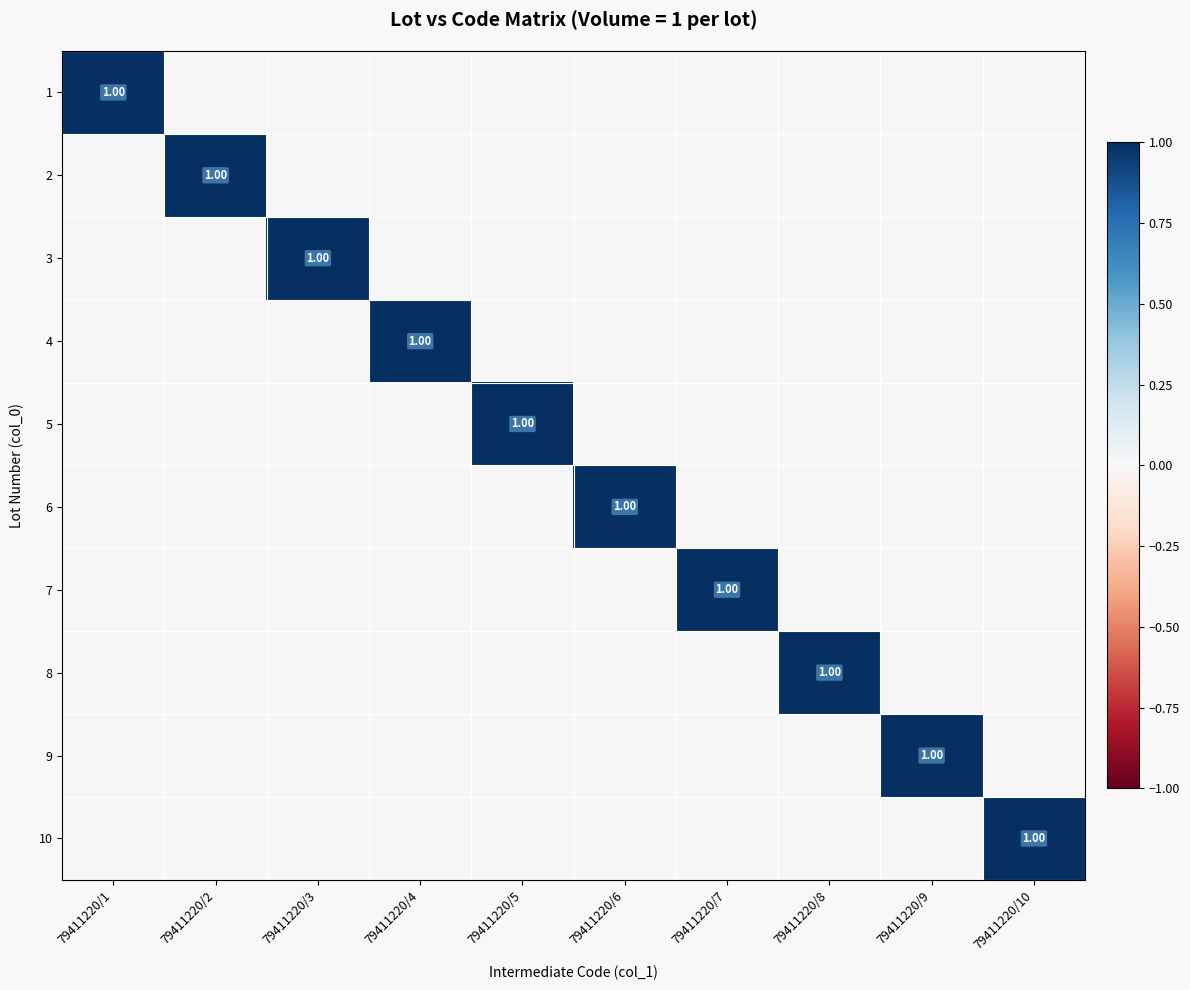

List the labels in order of 10 value, smallest first.

79411220/1, 79411220/2, 79411220/3, 79411220/4, 79411220/5, 79411220/6, 79411220/7, 79411220/8, 79411220/9, 79411220/10